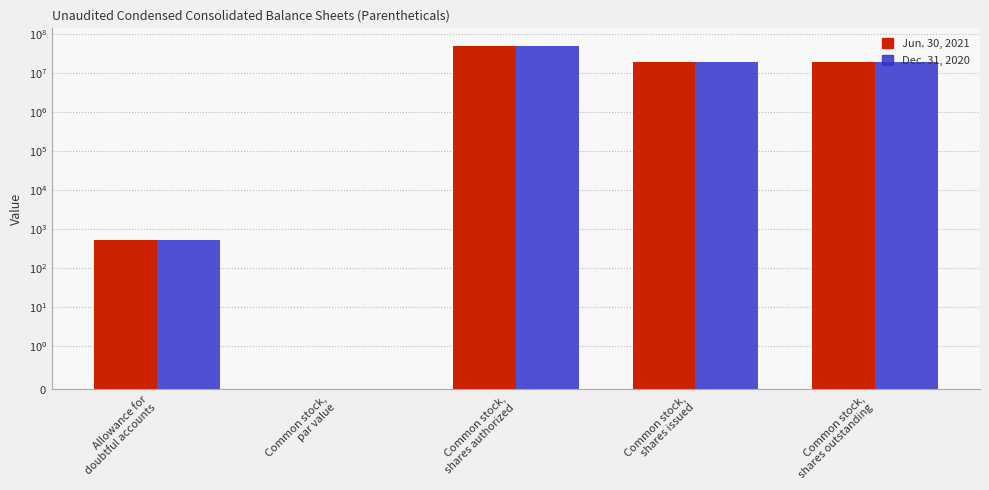

Between Common stock,
par value and Common stock,
shares authorized, which series saw the biggest shift?

Jun. 30, 2021